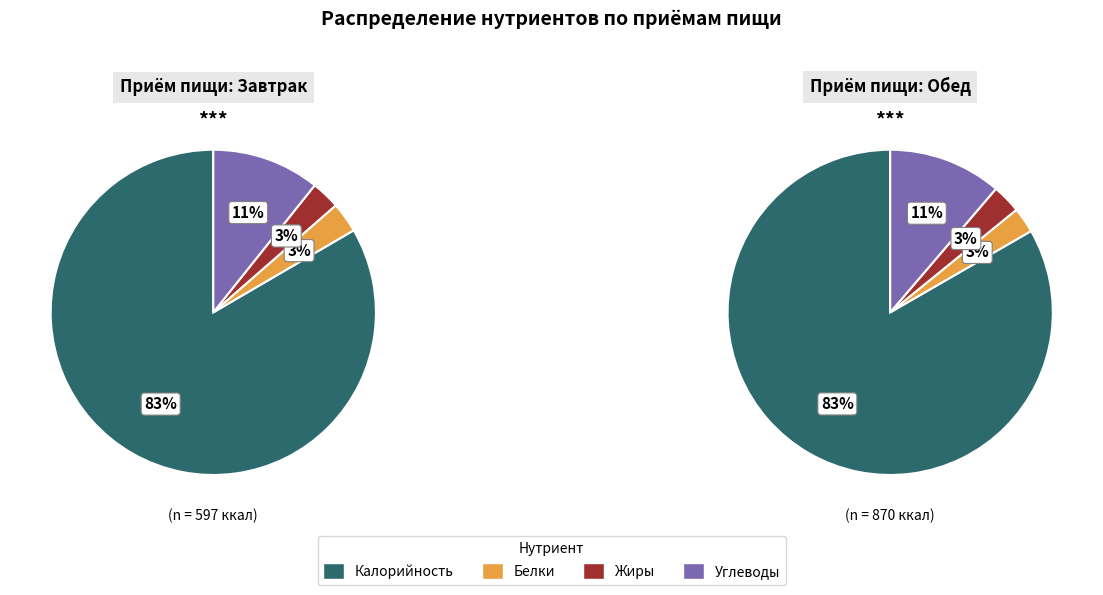

To the nearest percent, what percentage of the pie is Калорийность?

83%